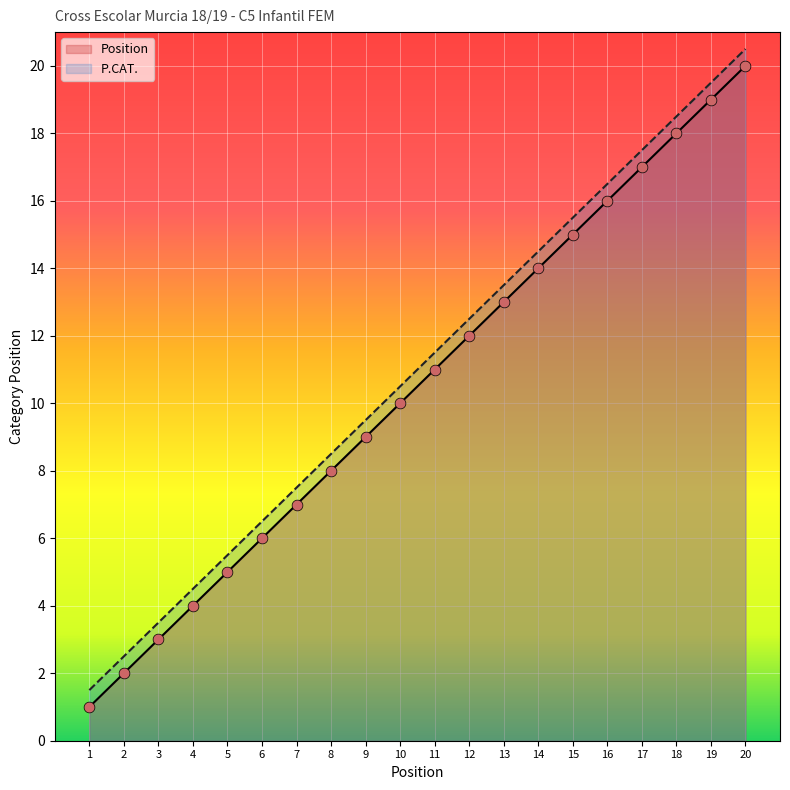

Which series reaches the minimum Y coordinate?

Position